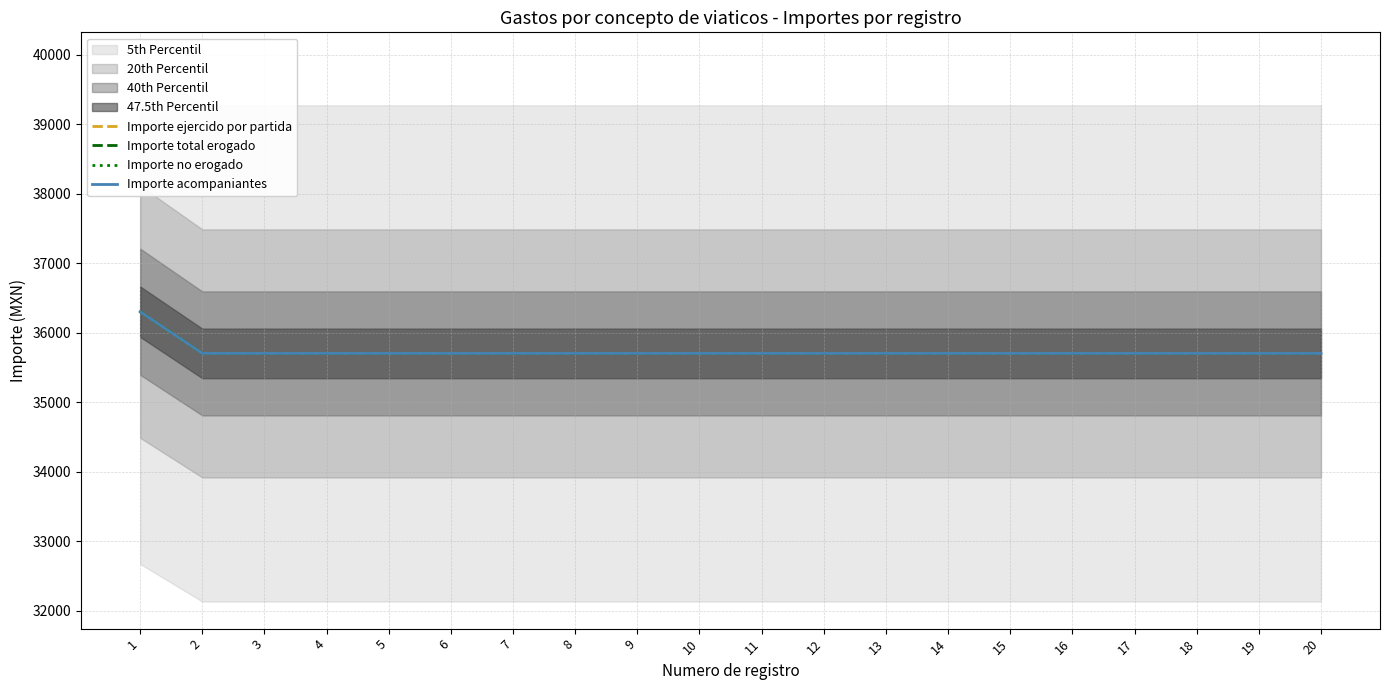

Reading left to right, list all the values displayed in this chart.

Importe ejercido por partida: 1=36300	2=35700	3=35700	4=35700	5=35700	6=35700	7=35700	8=35700	9=35700	10=35700	11=35700	12=35700	13=35700	14=35700	15=35700	16=35700	17=35700	18=35700	19=35700	20=35700
Importe total erogado: 1=36300	2=35700	3=35700	4=35700	5=35700	6=35700	7=35700	8=35700	9=35700	10=35700	11=35700	12=35700	13=35700	14=35700	15=35700	16=35700	17=35700	18=35700	19=35700	20=35700
Importe no erogado: 1=36300	2=35700	3=35700	4=35700	5=35700	6=35700	7=35700	8=35700	9=35700	10=35700	11=35700	12=35700	13=35700	14=35700	15=35700	16=35700	17=35700	18=35700	19=35700	20=35700
Importe acompaniantes: 1=36300	2=35700	3=35700	4=35700	5=35700	6=35700	7=35700	8=35700	9=35700	10=35700	11=35700	12=35700	13=35700	14=35700	15=35700	16=35700	17=35700	18=35700	19=35700	20=35700